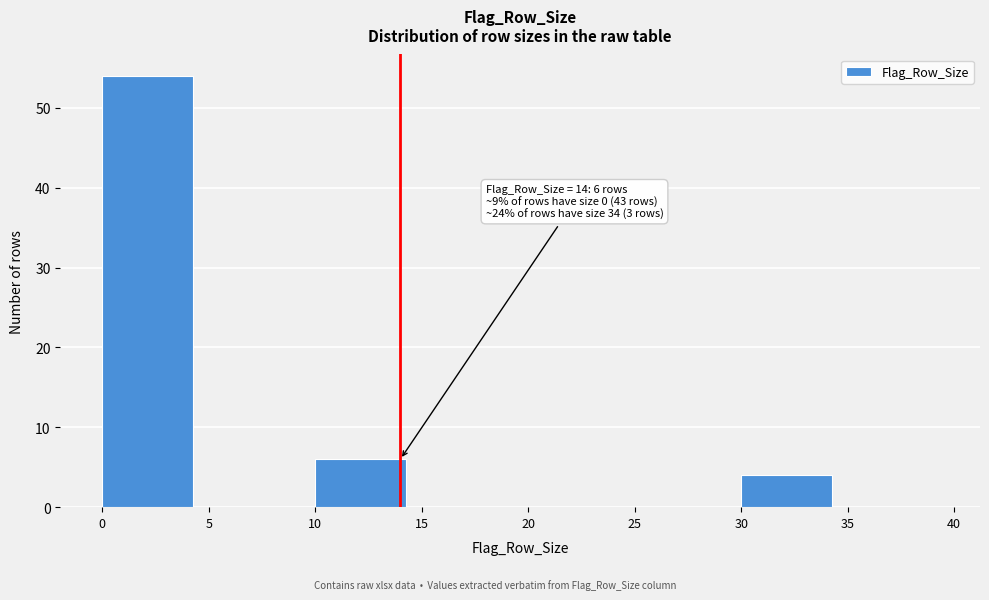

Which range on the x-axis has the tallest bar?

0 to 5